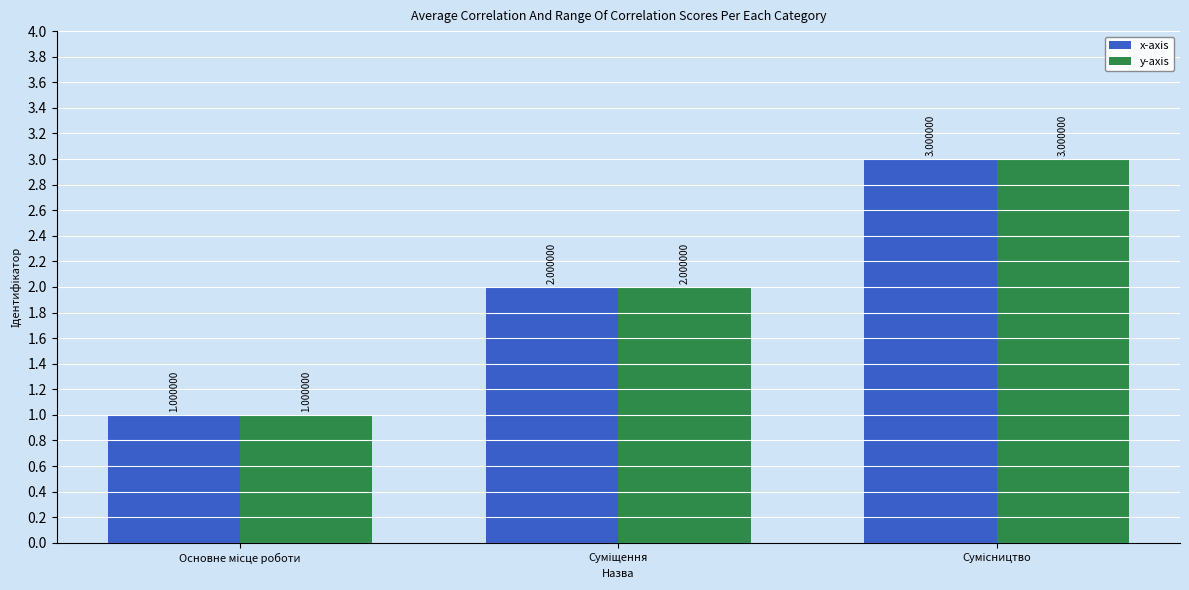

What is the sum of all y-axis values?

6